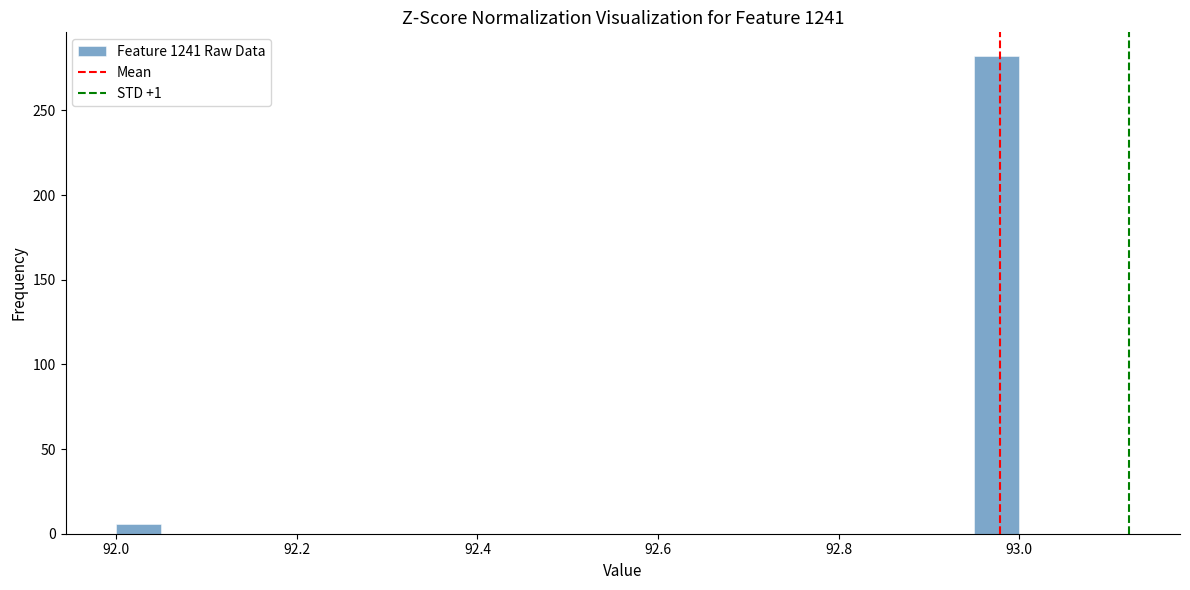

Around what value on the x-axis is the tallest bar? Give the approximate position of its centre, as read against the axis.

92.98